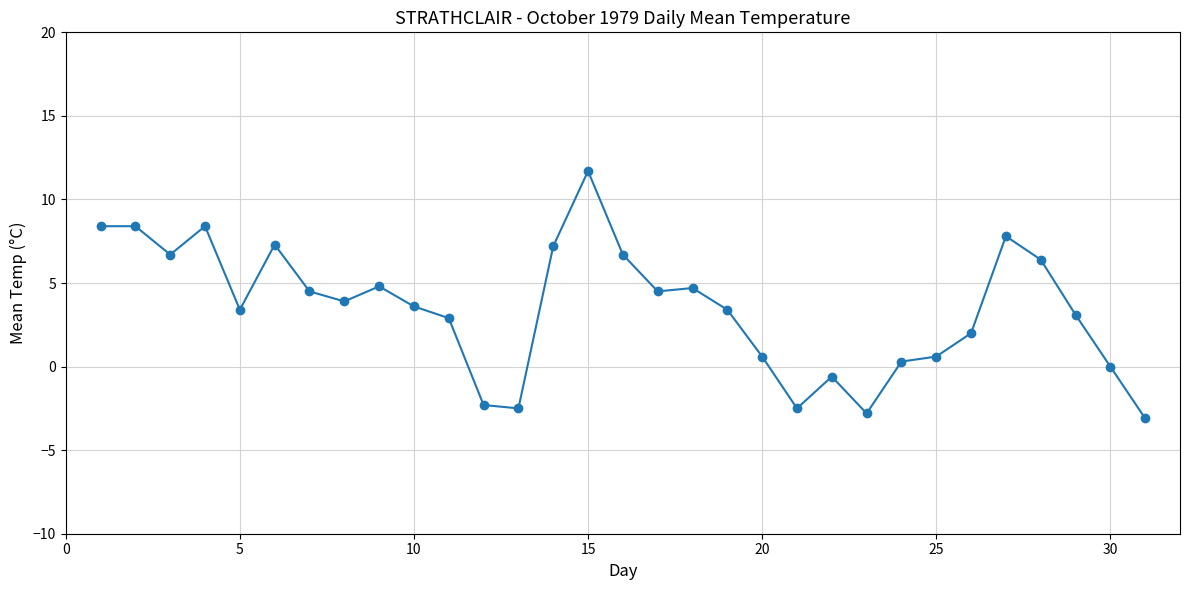

What is the maximum value shown in the chart?

11.7